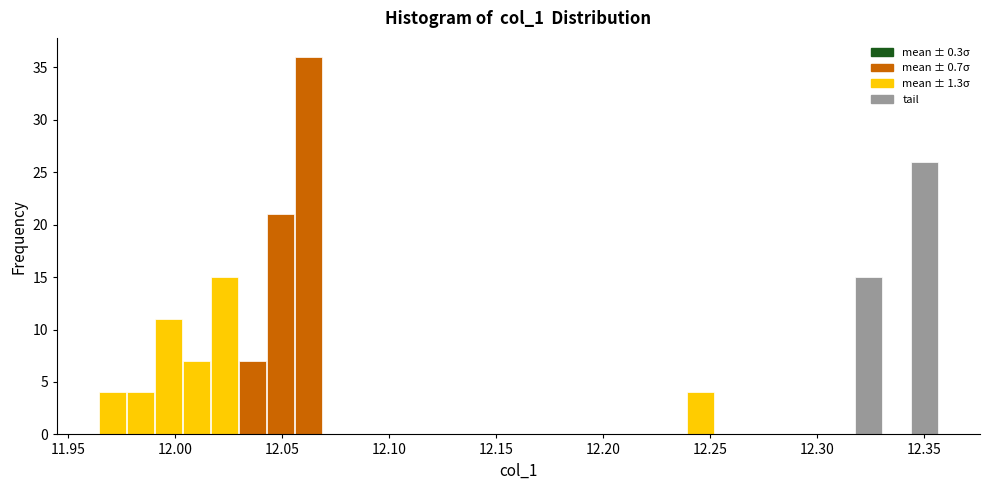

Around what value on the x-axis is the tallest bar? Give the approximate position of its centre, as read against the axis.

12.060